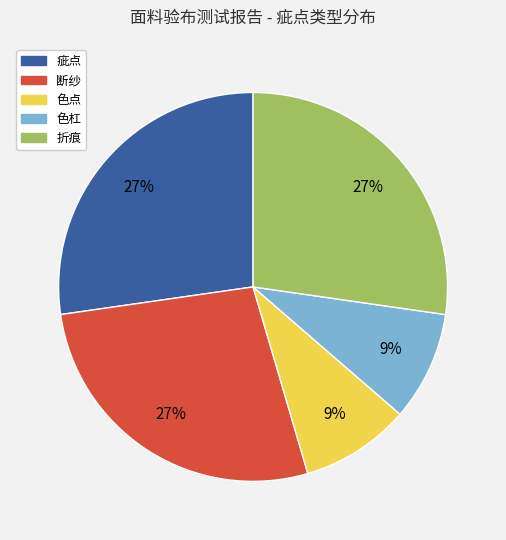

Approximately how many times larger is the value at 色点 compared to 断纱?

0.3